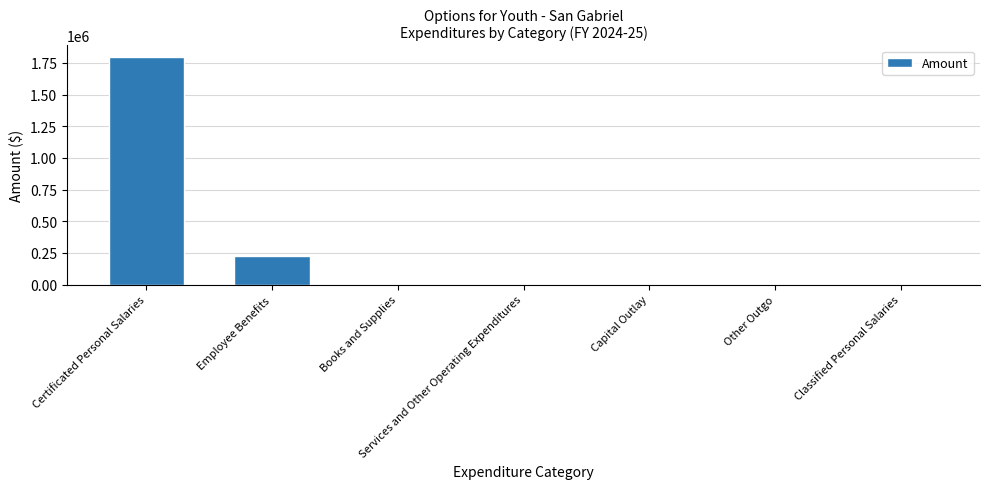

Reading left to right, list all the values displayed in this chart.

1798468	222283	0	0	0	0	0